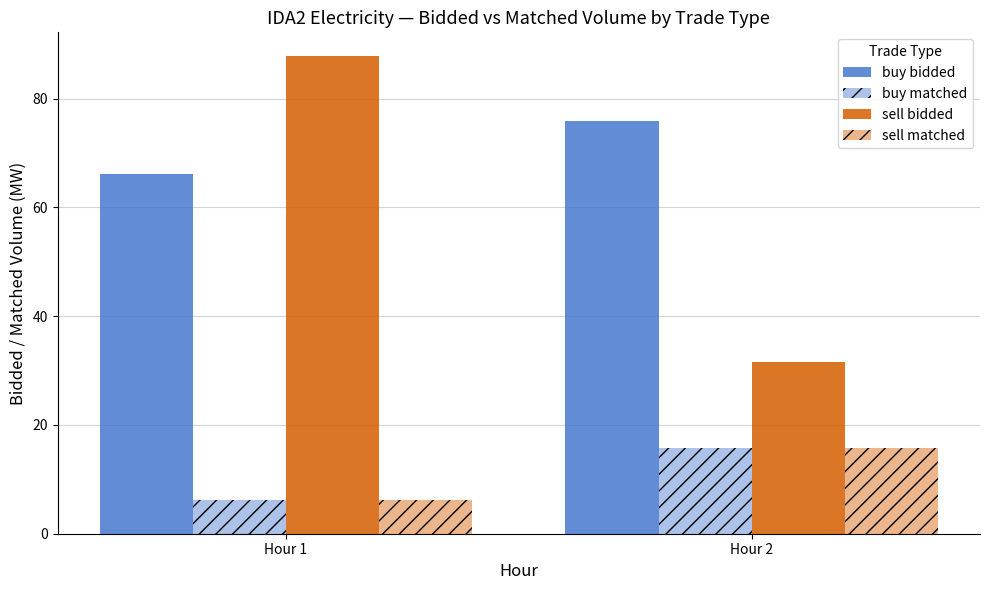

The value of buy bidded at Hour 1 is 66.2. True or false?

True